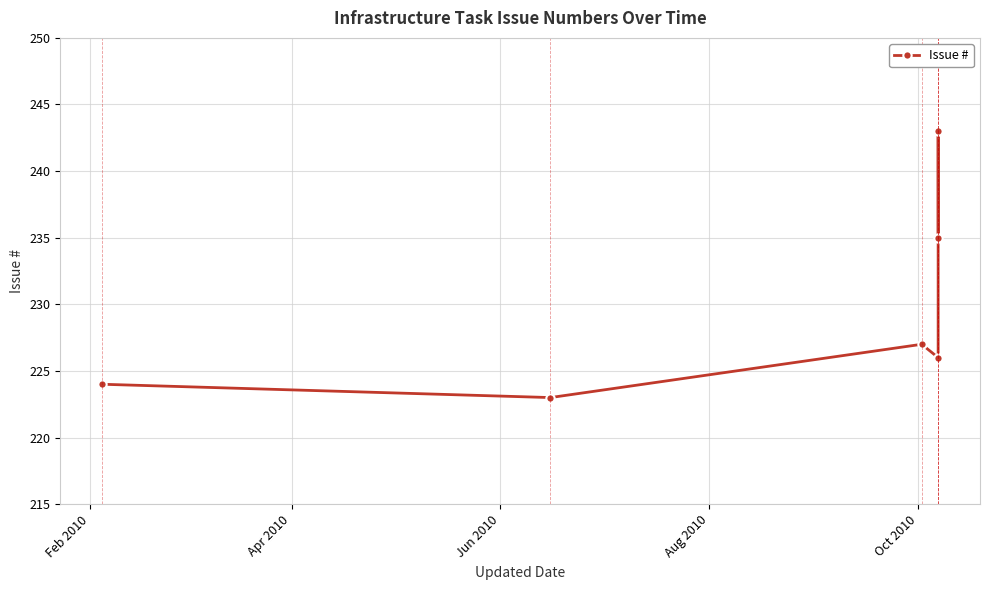

Reading left to right, what are all the values shown in this chart?

224	223	227	226	243	235